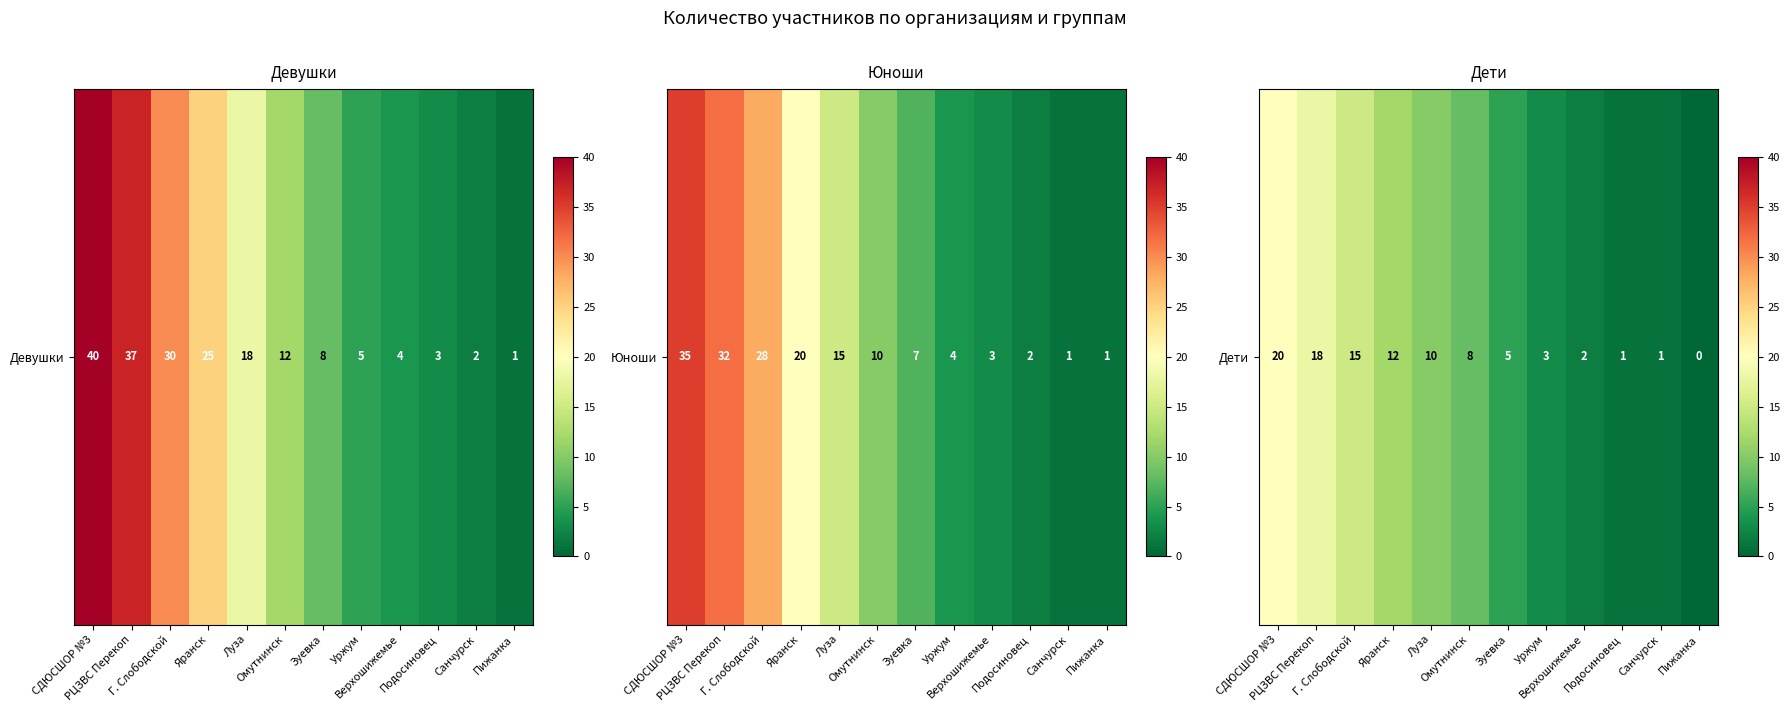

At which label does the data first exceed 8?

СДЮСШОР №3